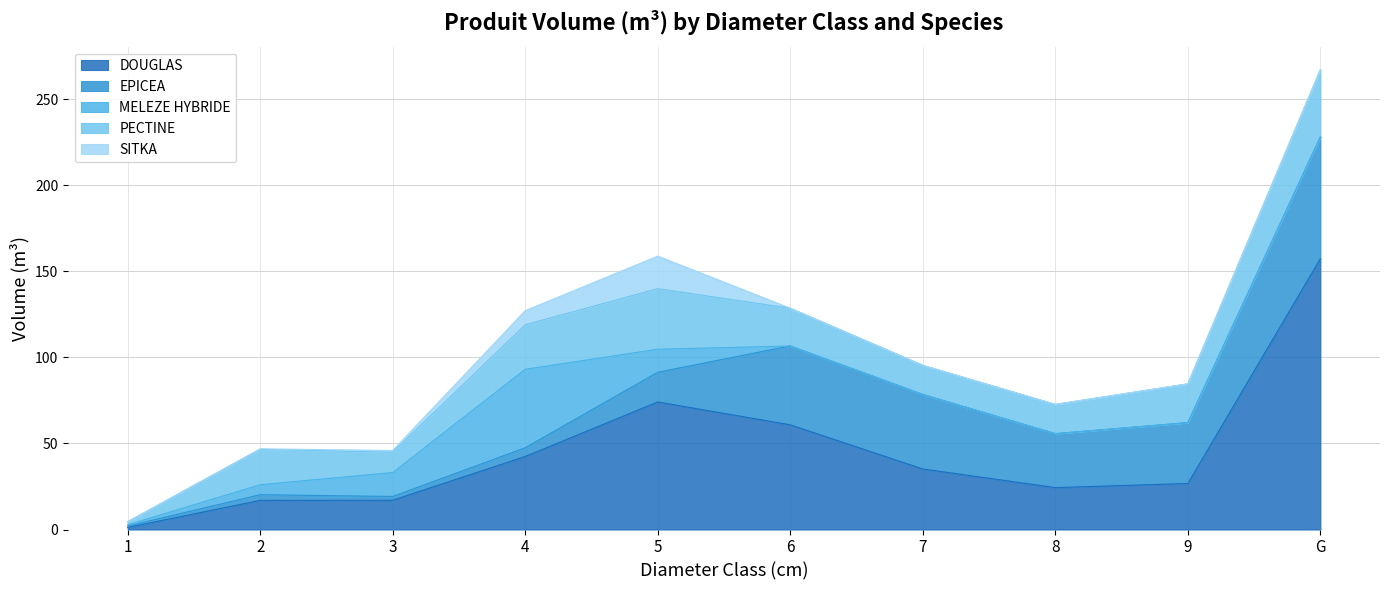

What is the maximum value for SITKA?

18.9